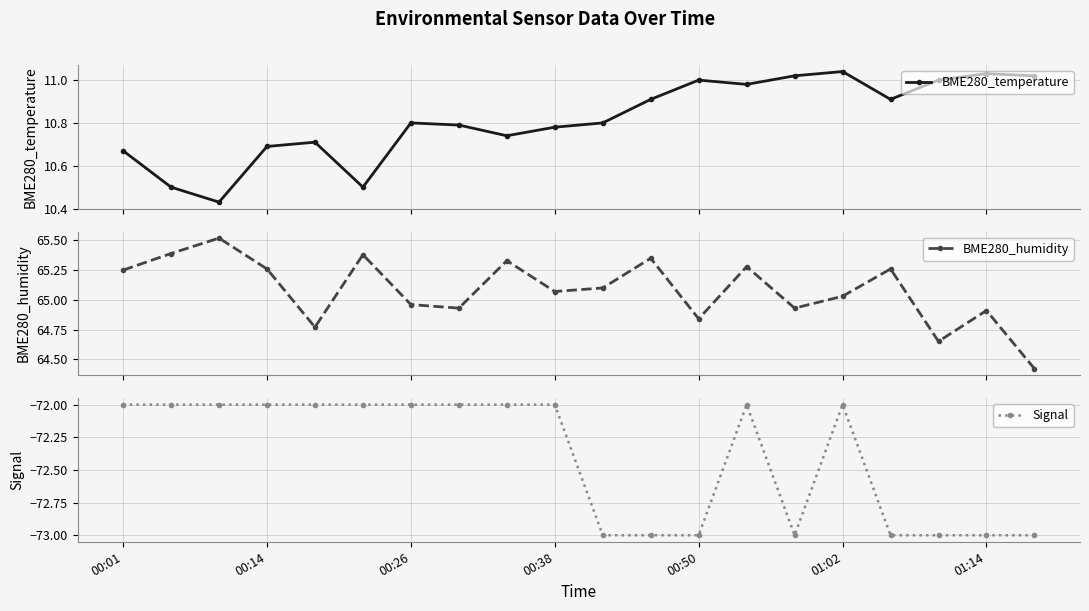

How many interior local valleys does the BME280_temperature series have?

5